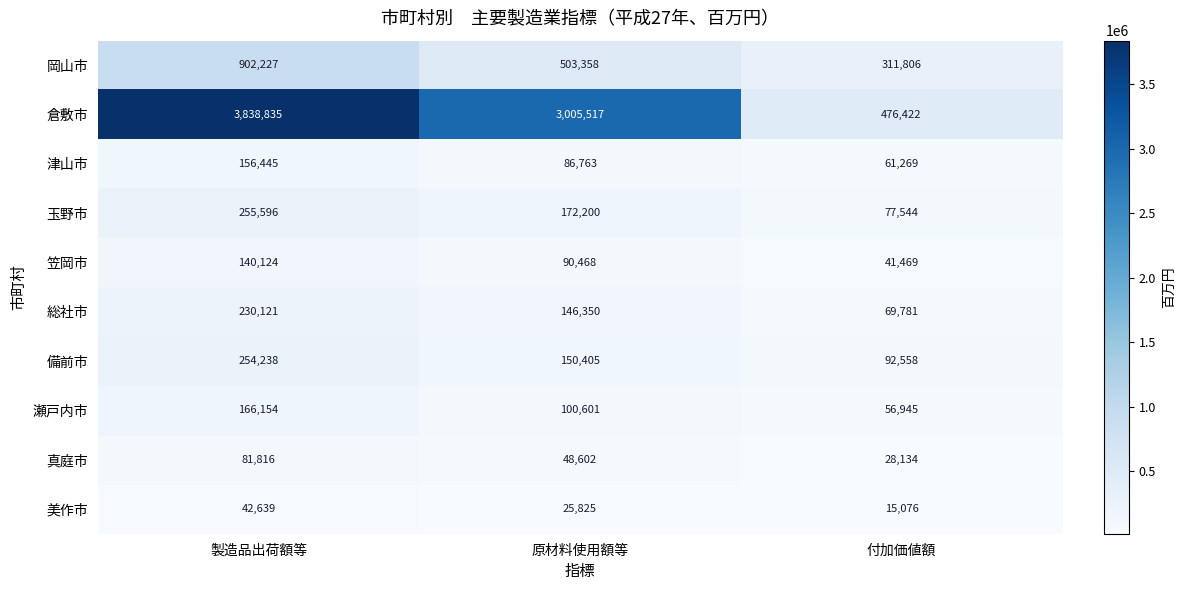

The value of 玉野市 at 付加価値額 is 77544. True or false?

True